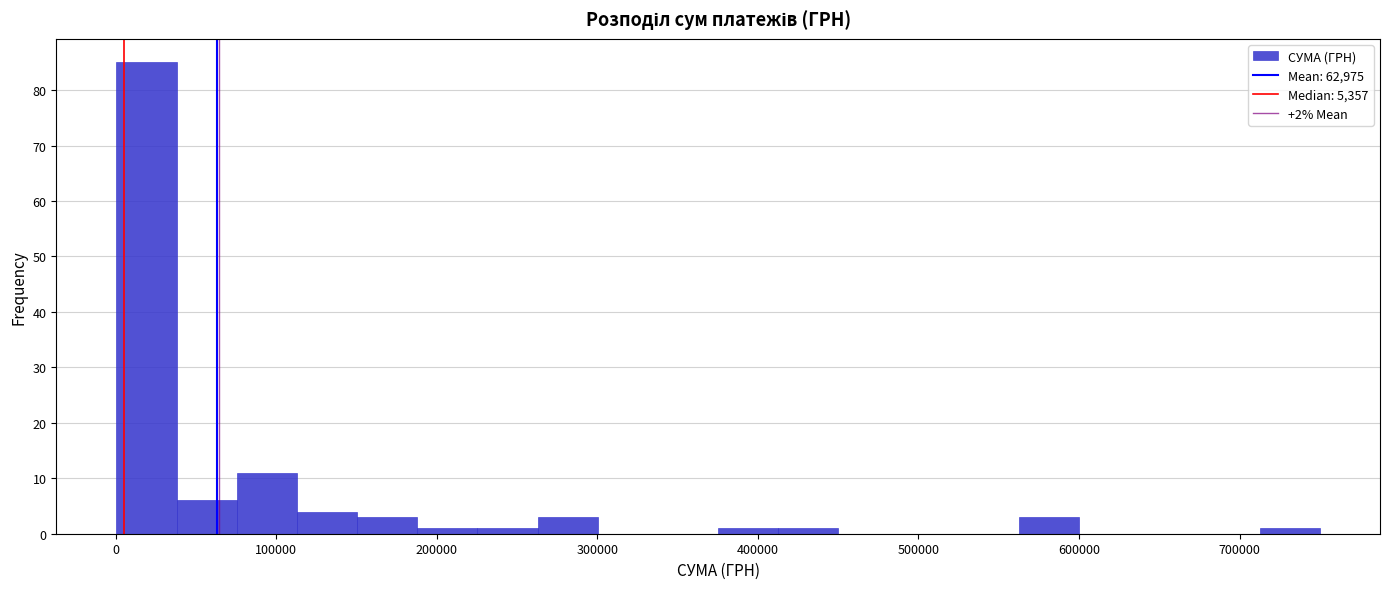

Read against the x-axis, roughly where is the centre of the tallest bar?

20000